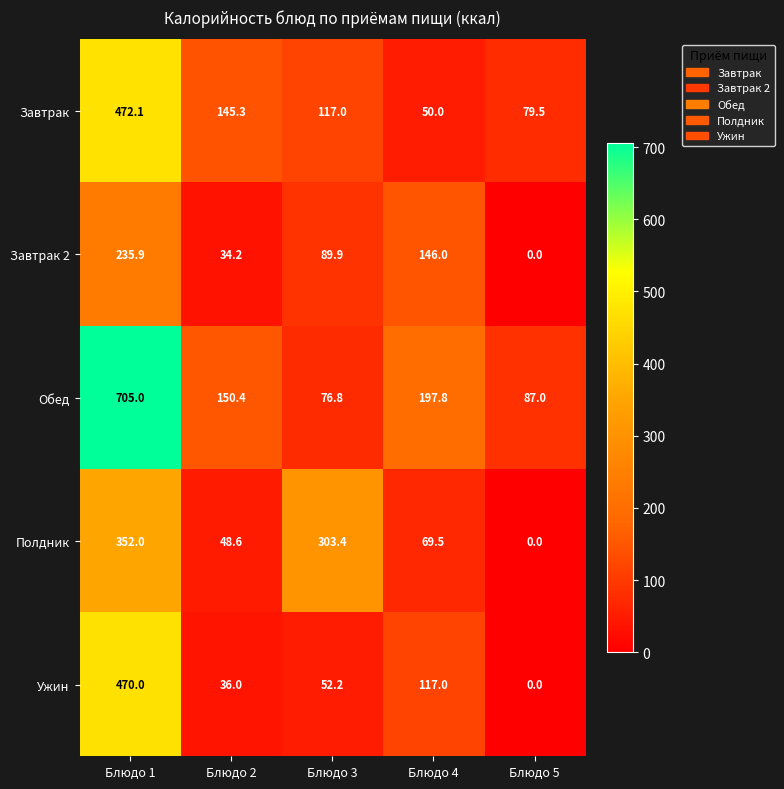

Reading left to right, what are all the values shown in this chart?

Завтрак: Блюдо 1=472.1	Блюдо 2=145.3	Блюдо 3=117.0	Блюдо 4=50.0	Блюдо 5=79.5
Завтрак 2: Блюдо 1=235.9	Блюдо 2=34.2	Блюдо 3=89.9	Блюдо 4=146.0	Блюдо 5=0.0
Обед: Блюдо 1=705.0	Блюдо 2=150.4	Блюдо 3=76.8	Блюдо 4=197.8	Блюдо 5=87.0
Полдник: Блюдо 1=352.0	Блюдо 2=48.6	Блюдо 3=303.4	Блюдо 4=69.5	Блюдо 5=0.0
Ужин: Блюдо 1=470.0	Блюдо 2=36.0	Блюдо 3=52.2	Блюдо 4=117.0	Блюдо 5=0.0